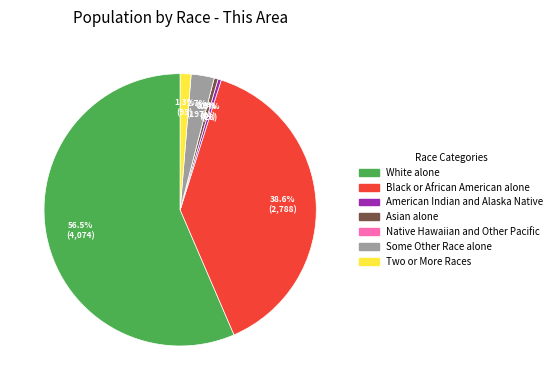

Which slice is the smallest?

Native Hawaiian and Other Pacific